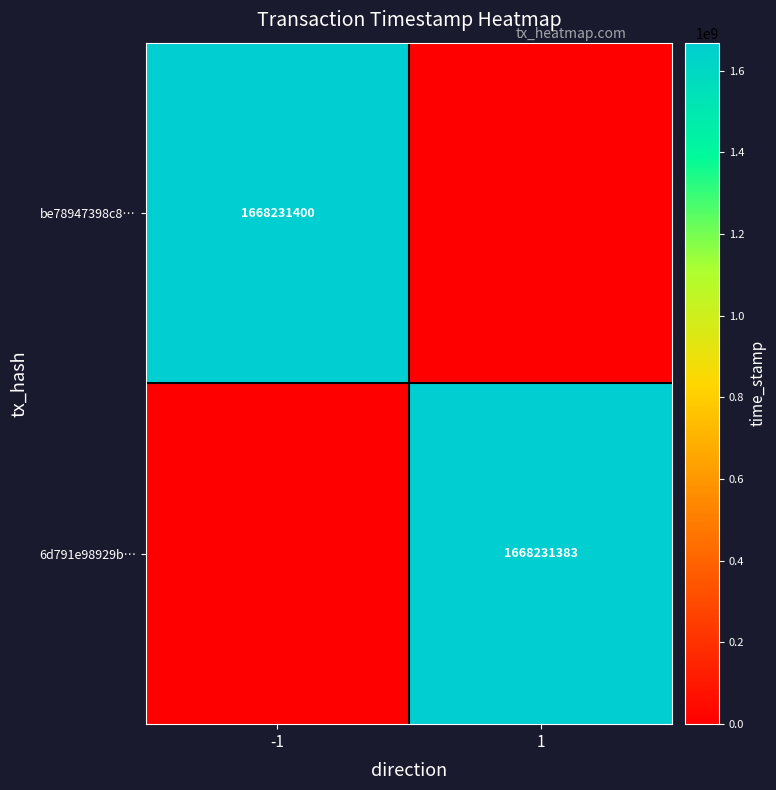

The value of be78947398c8… at -1 is 335323831. True or false?

False